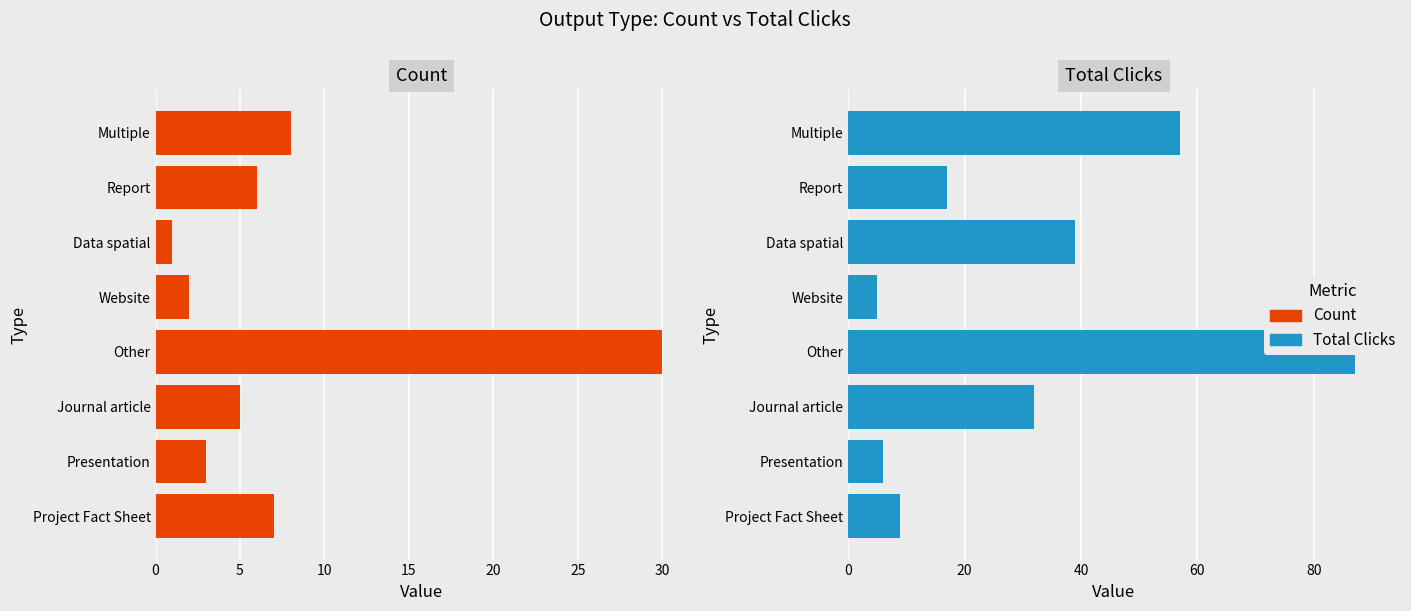

The value of Count at 5 is 2. True or false?

False